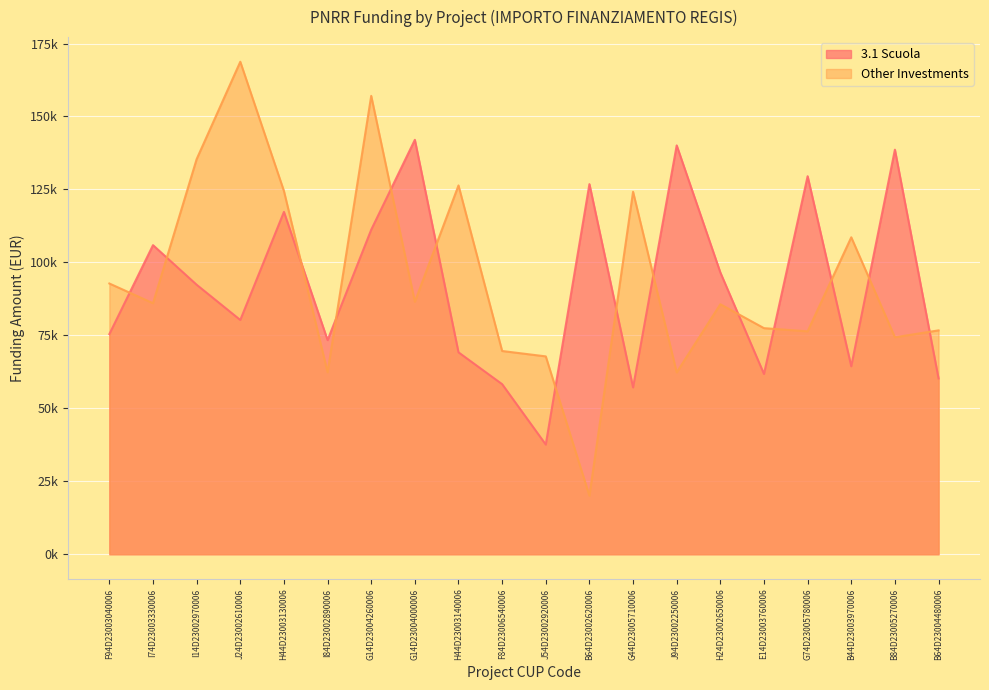

List the labels in order of Other Investments value, smallest first.

B64D23002620006, J94D23002250006, I84D23002890006, J54D23002920006, F84D23006540006, B84D23005270006, G74D23005780006, B64D23004480006, E14D23003760006, H24D23002650006, I74D23003330006, G14D23004000006, F94D23003040006, B44D23003970006, G44D23005710006, H44D23003130006, H44D23003140006, I14D23002970006, G14D23004260006, J24D23002610006